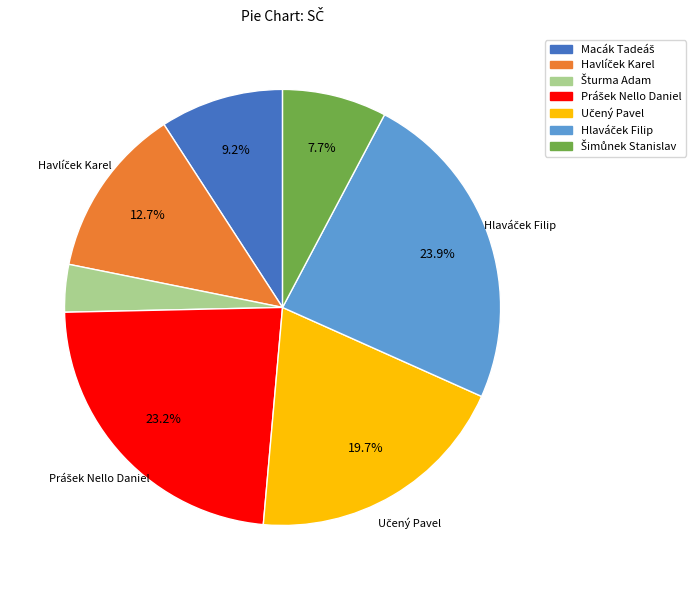

Does any single category account for the majority?

No